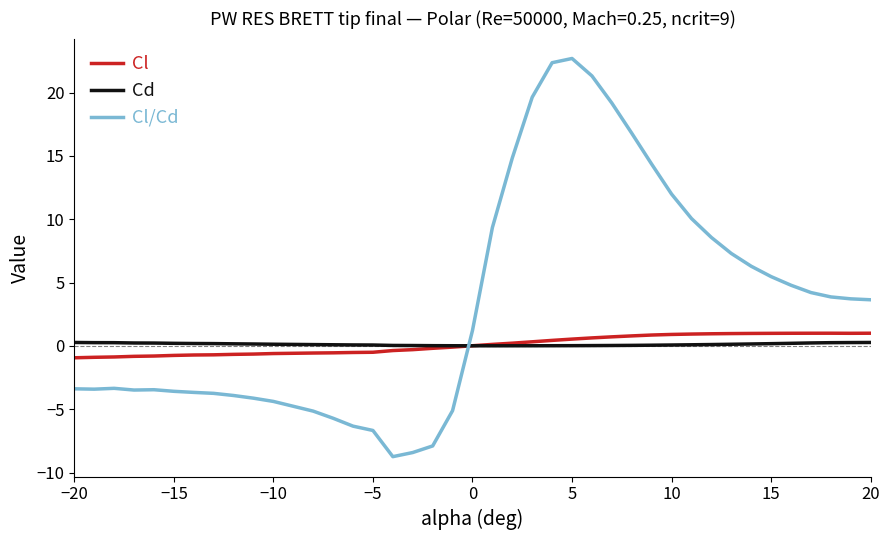

What is the lowest value of the Cl/Cd series?

-8.7